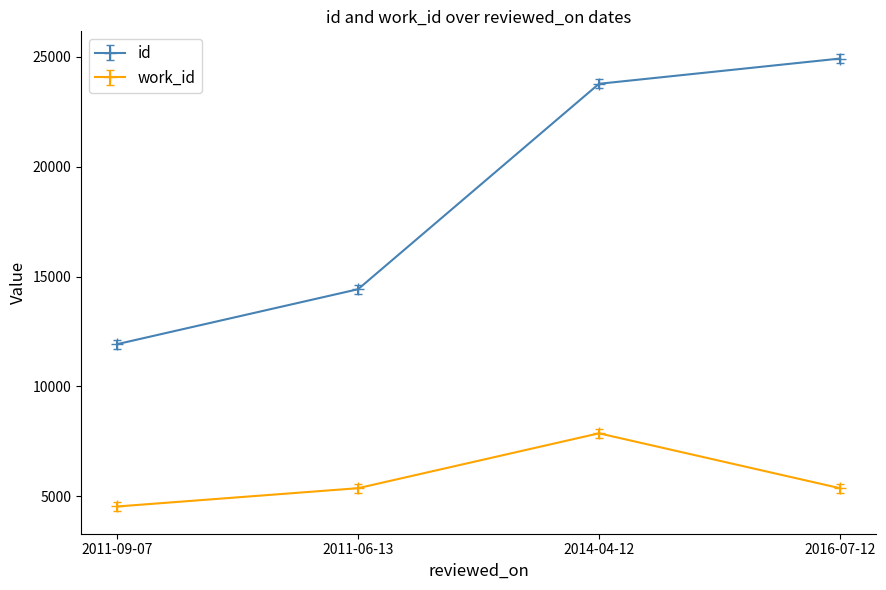

Rank the series by their average value, from highest to lowest.

id, work_id